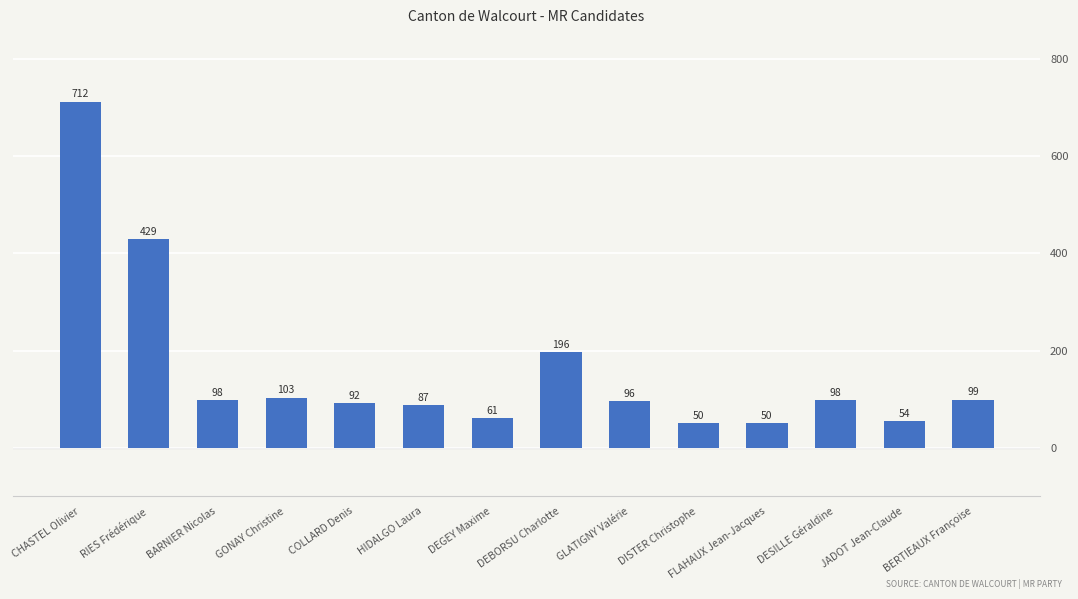

What is the label of the 1st bar from the left?

CHASTEL Olivier